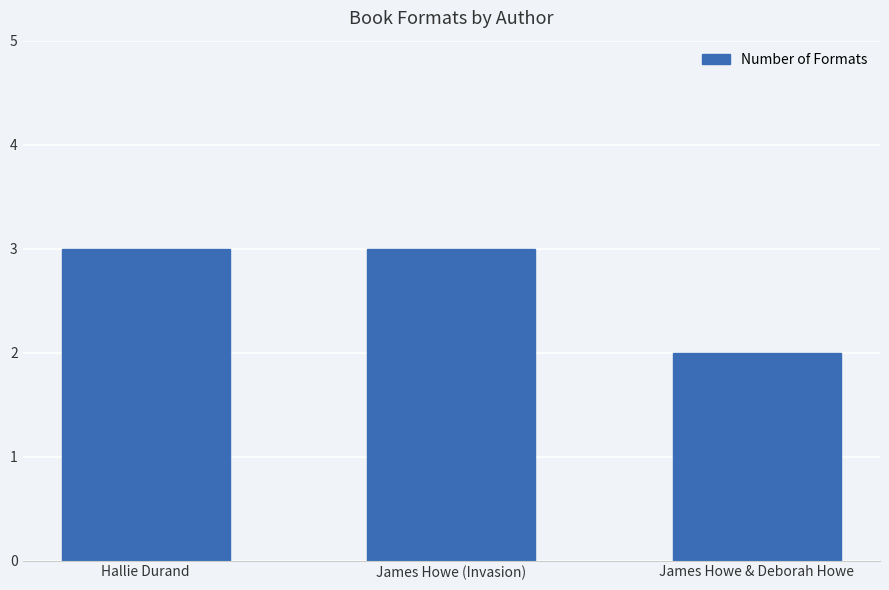

Reading right to left, extract all data points from this chart.

James Howe & Deborah Howe=2	James Howe (Invasion)=3	Hallie Durand=3